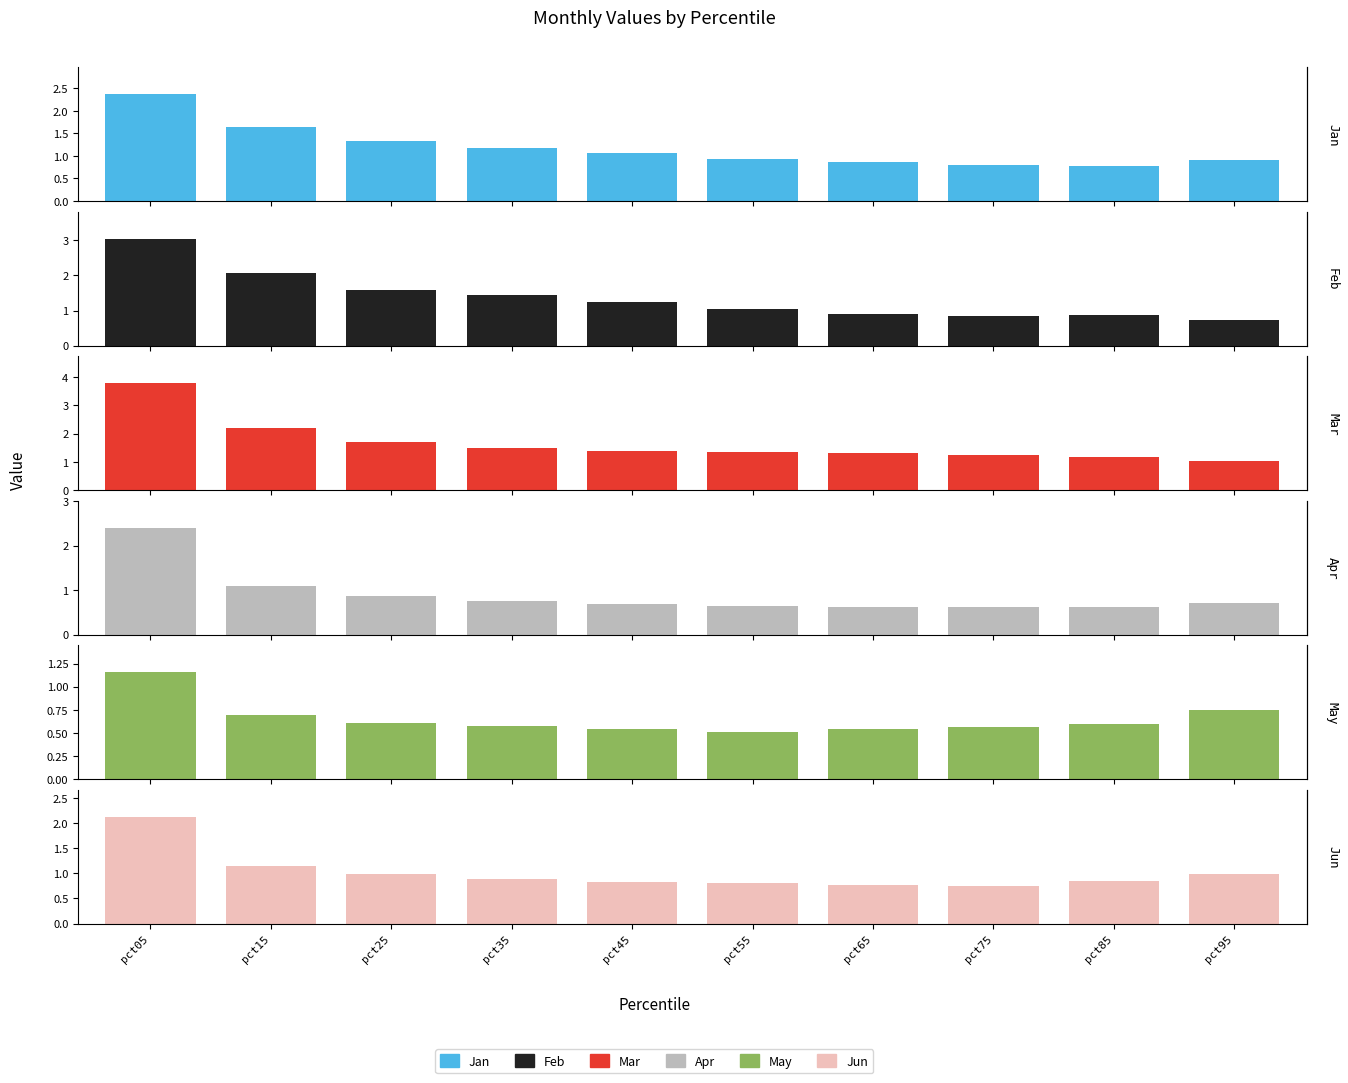

How many bars are there in each group?

6